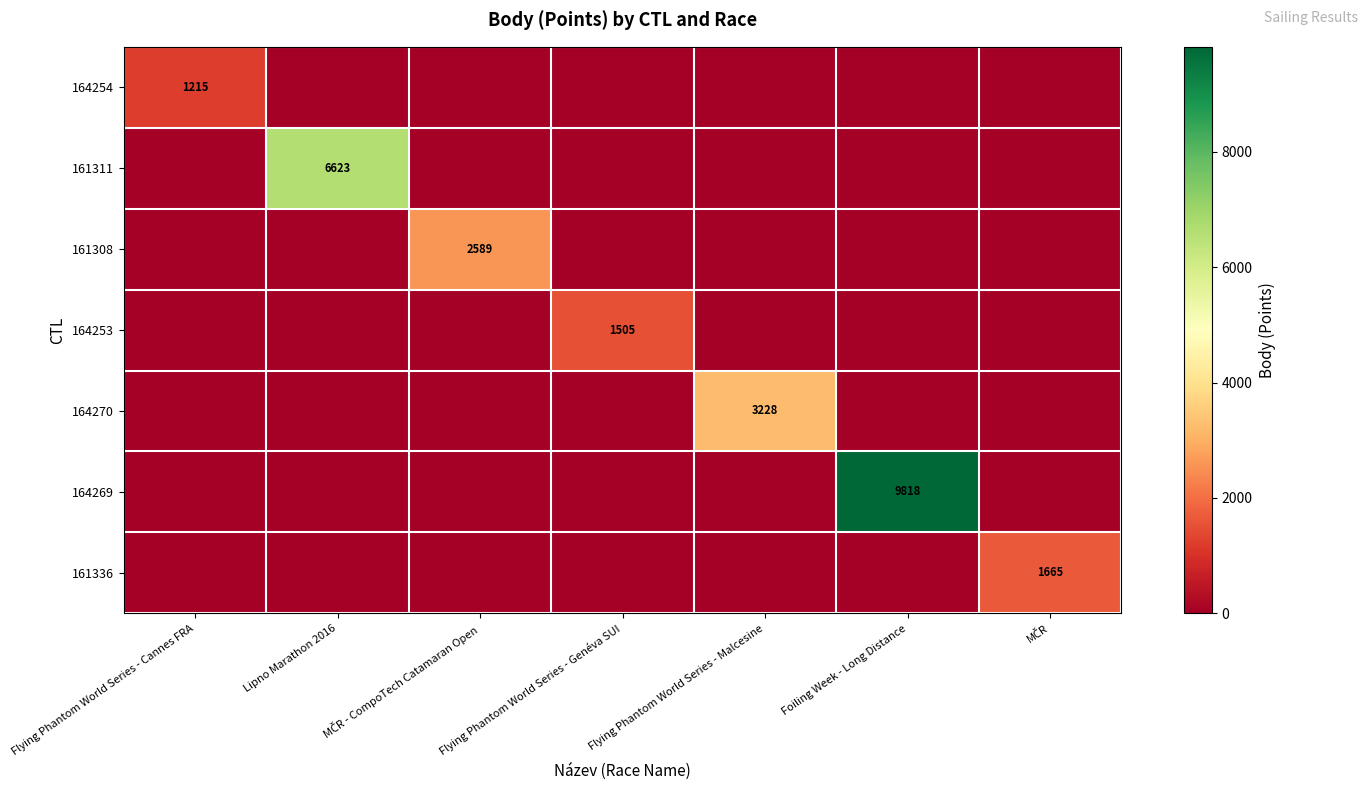

The value of 164270 at Flying Phantom World Series - Cannes FRA is 0. True or false?

True